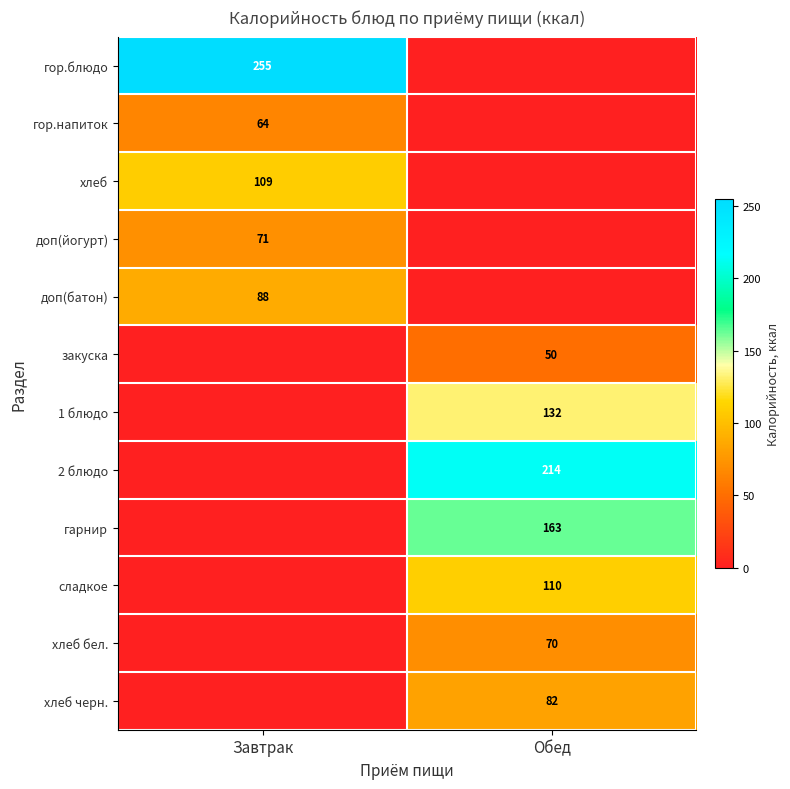

True or false: гор.блюдо has a value of 255 at Завтрак.

True